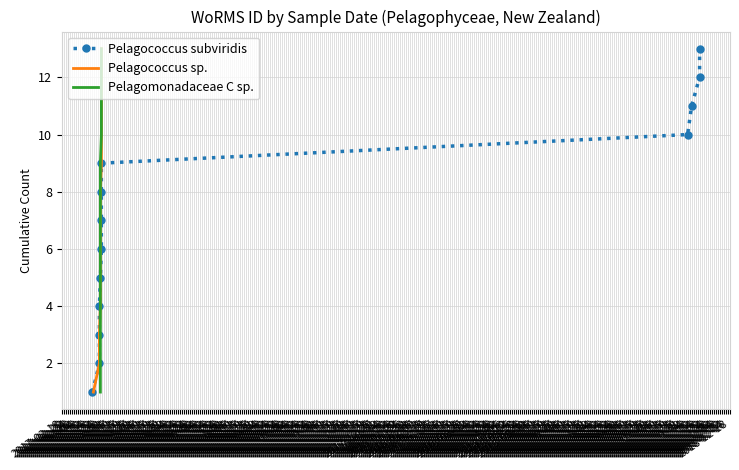

The Pelagococcus sp. series shows 7 at 2017-03-28. True or false?

True